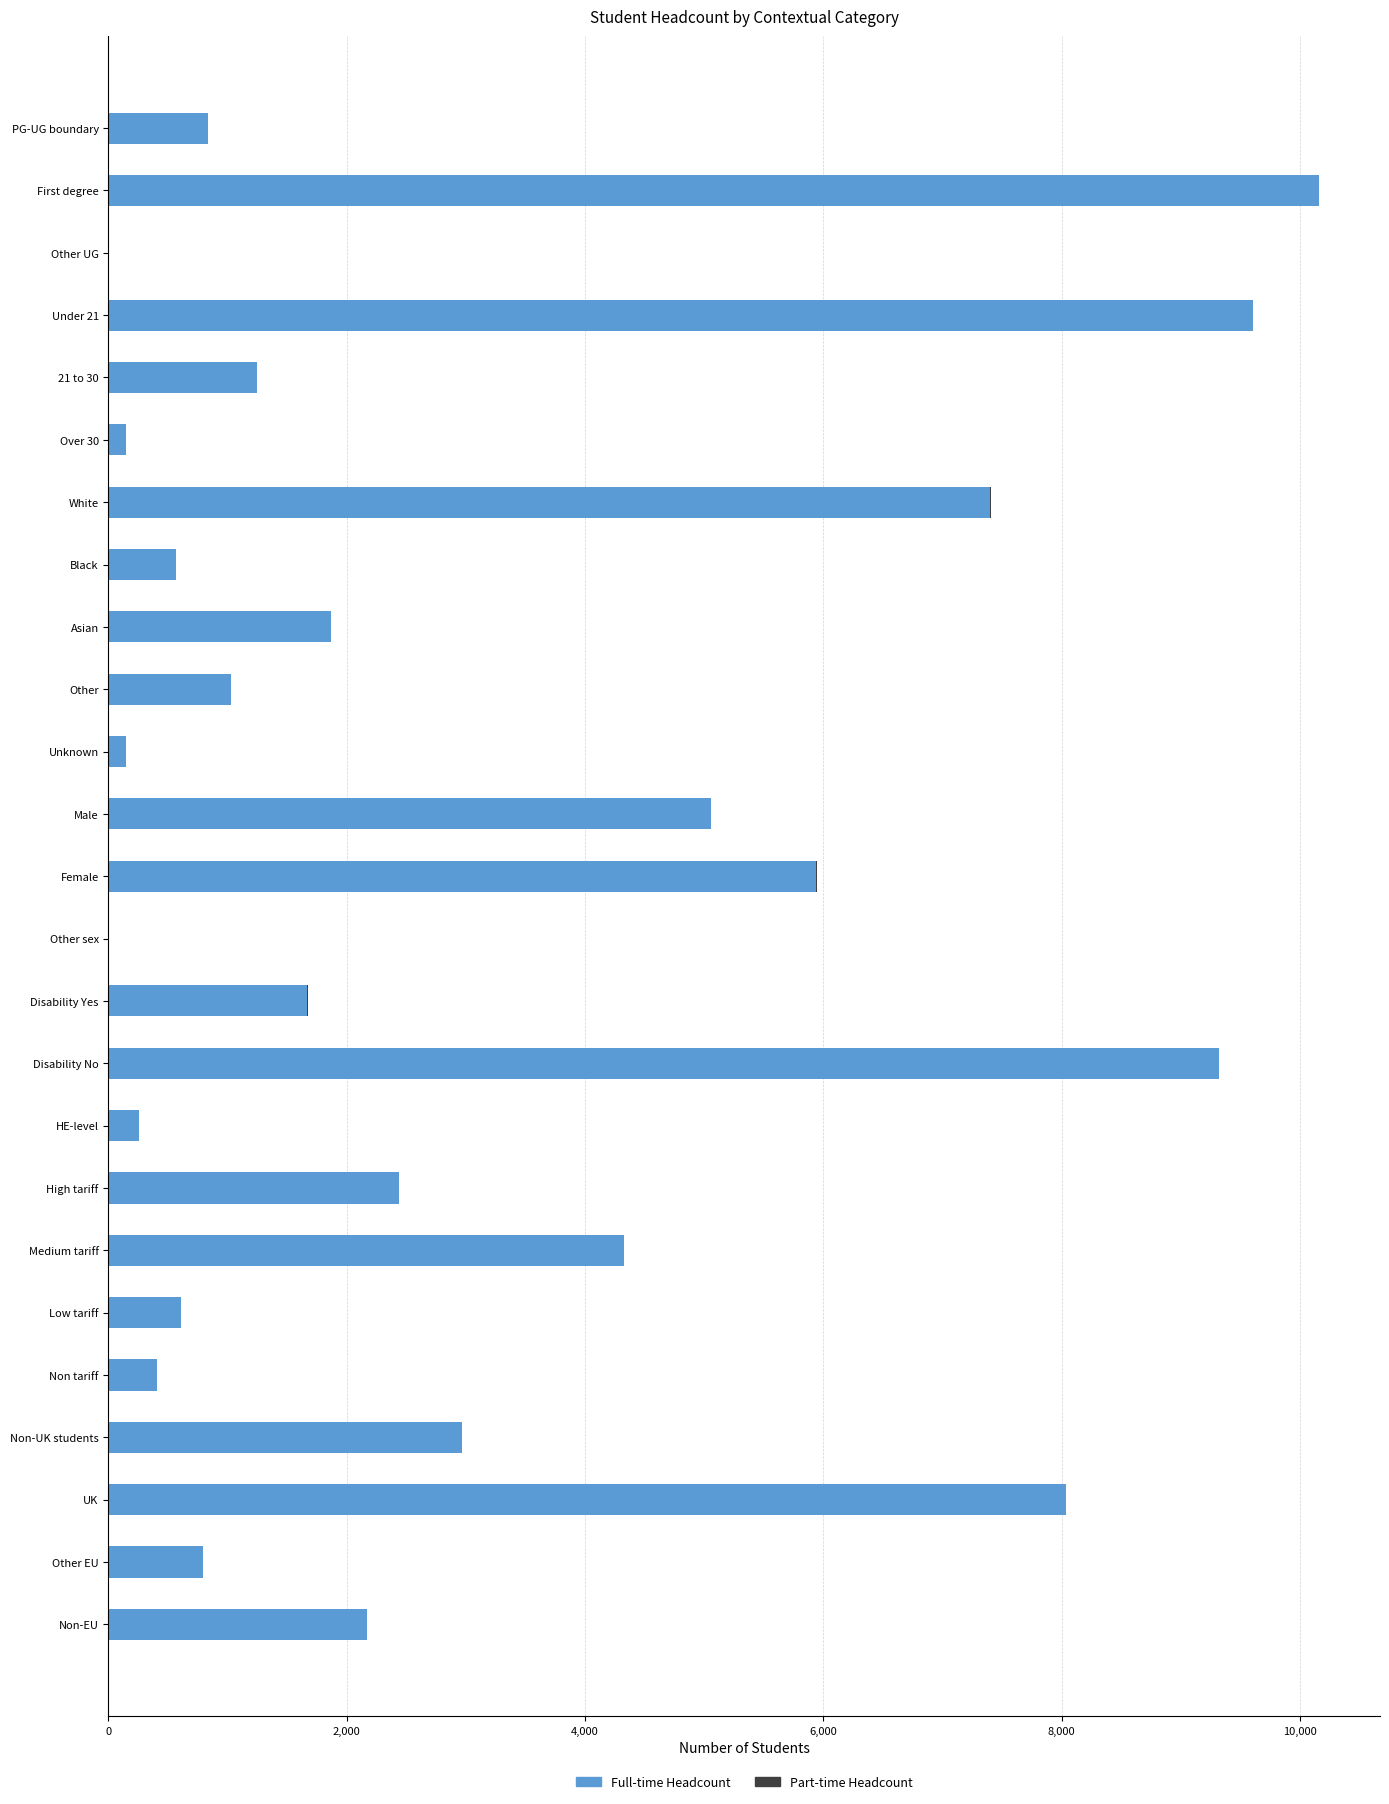

True or false: Full-time Headcount has a value of 925 at Non-EU.

False